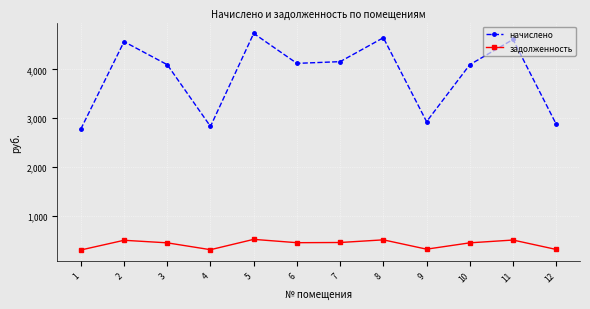

The value of задолженность at 8 is 516.2. True or false?

True